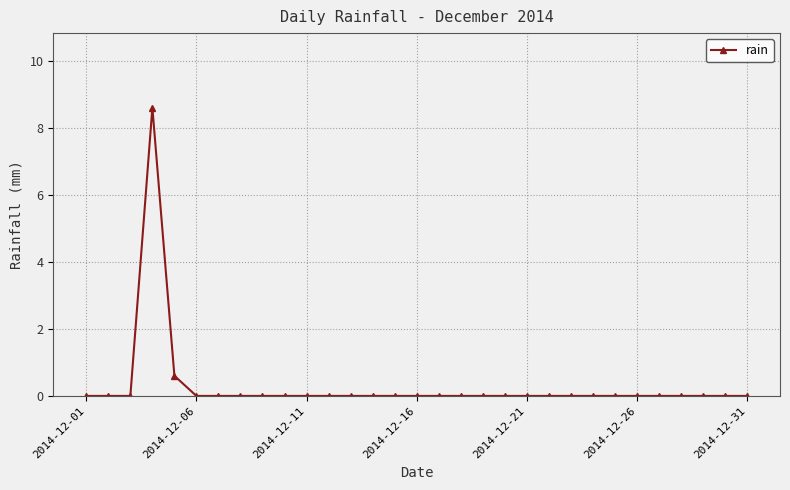

What is the maximum value shown in the chart?

8.6